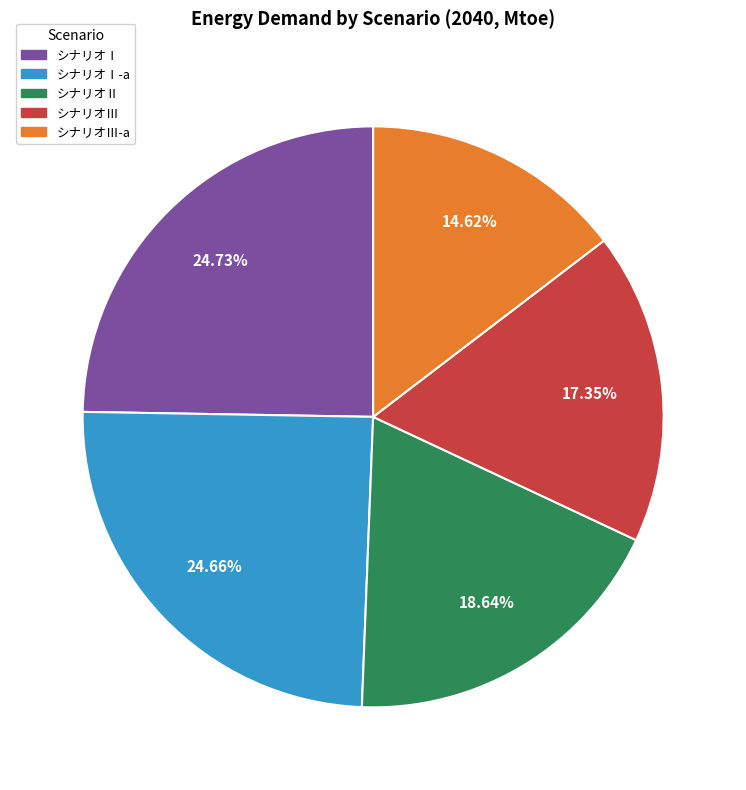

Does any single category account for the majority?

No